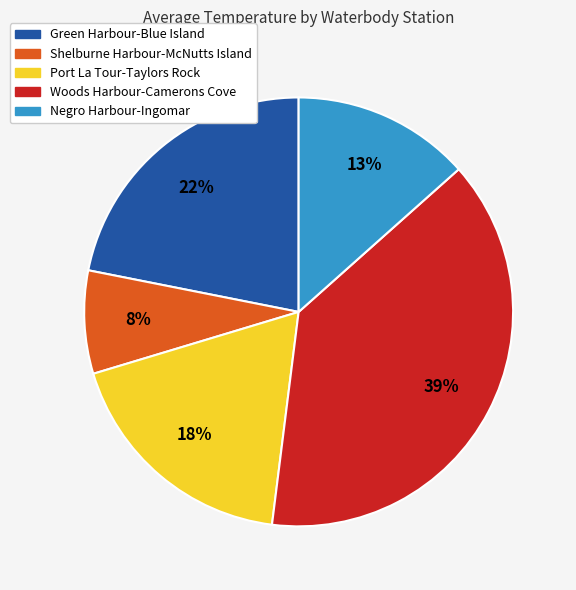

Is it true that Port La Tour-Taylors Rock is 10% of the pie?

False